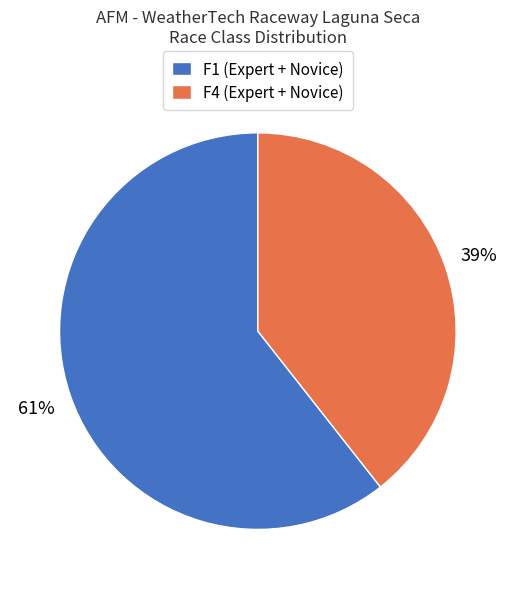

Rank the categories by value from highest to lowest.

F1 (Expert + Novice), F4 (Expert + Novice)